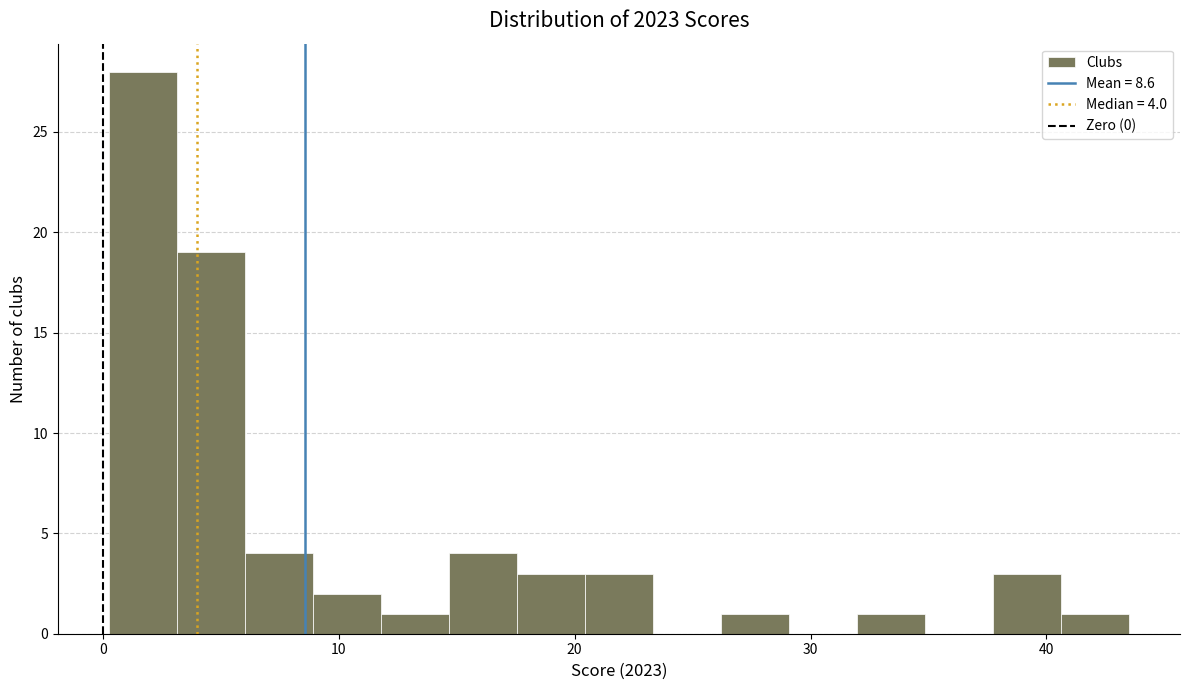

Read against the x-axis, roughly where is the centre of the tallest bar?

2